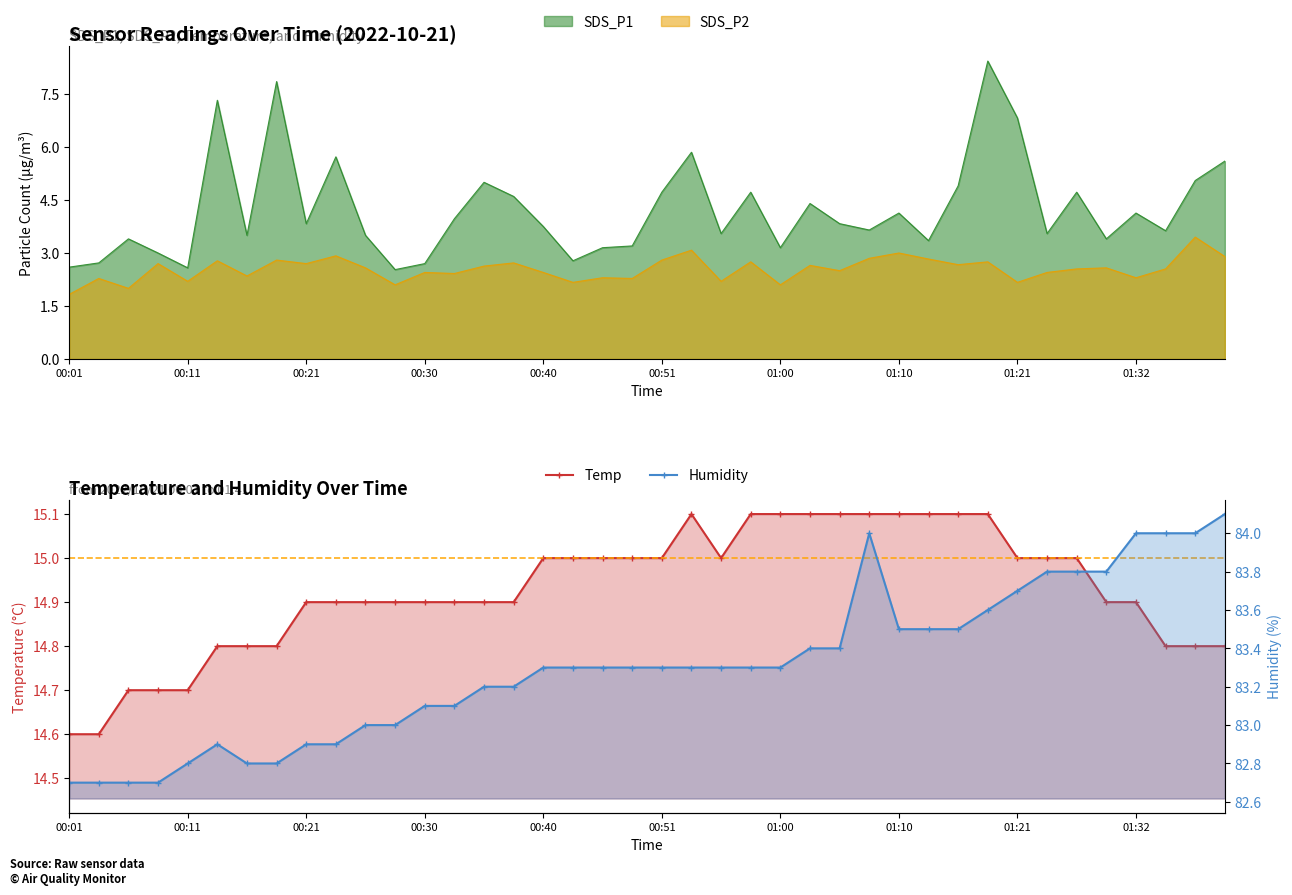

What is the difference between the maximum and second lowest values in the Temp series?

0.5